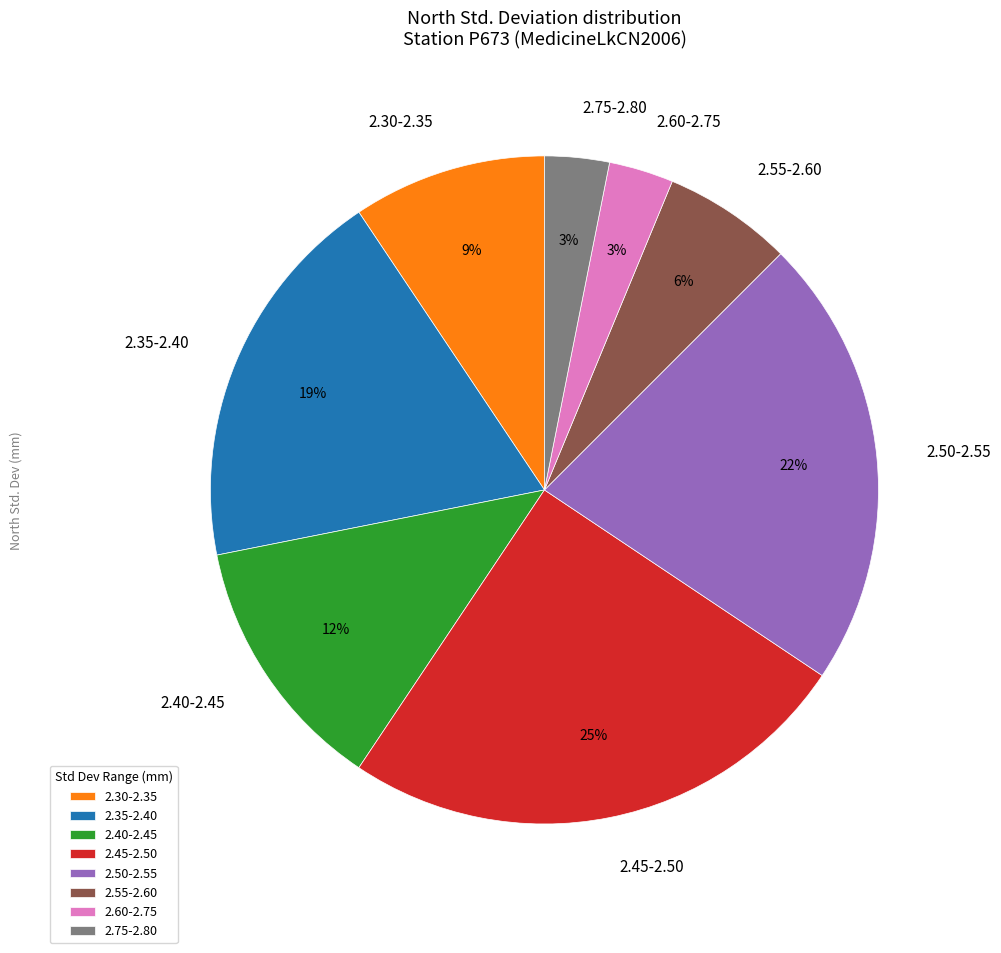

How many slices are in this pie chart?

8